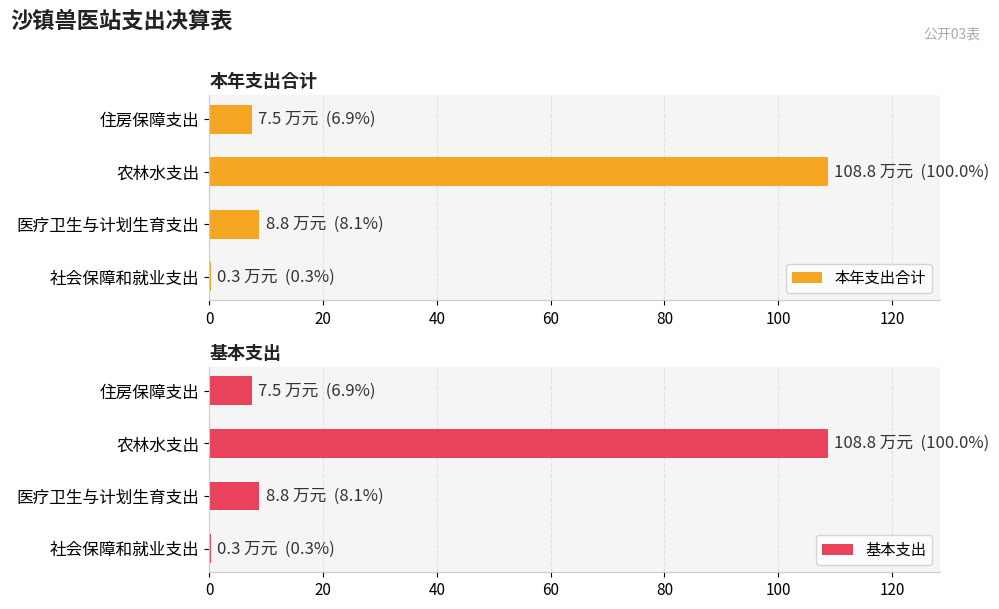

What is the sum of the 本年支出合计 values at 医疗卫生与计划生育支出 and 住房保障支出?

16.3